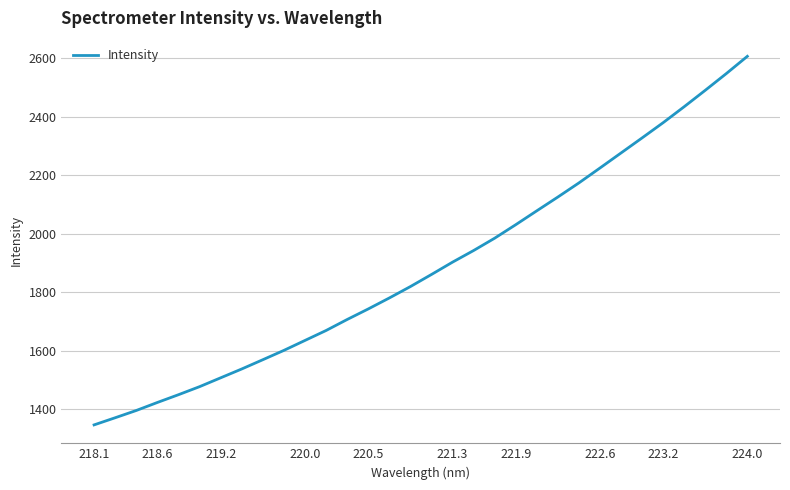

What is the difference between the maximum and minimum values?

1259.4